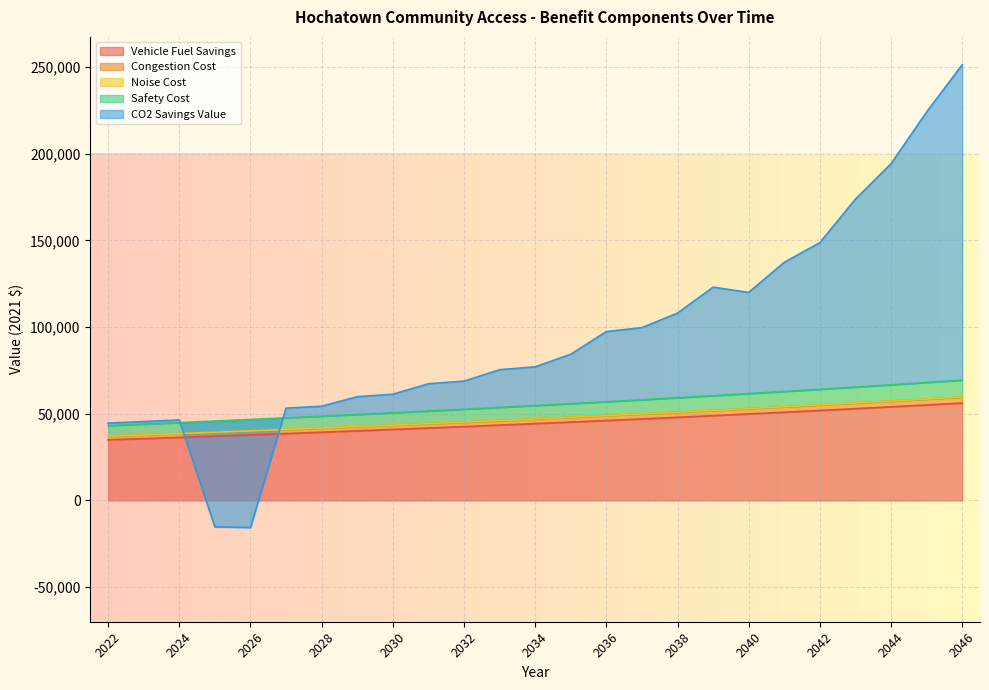

At how many categories does at least one series exceed 145404?

5